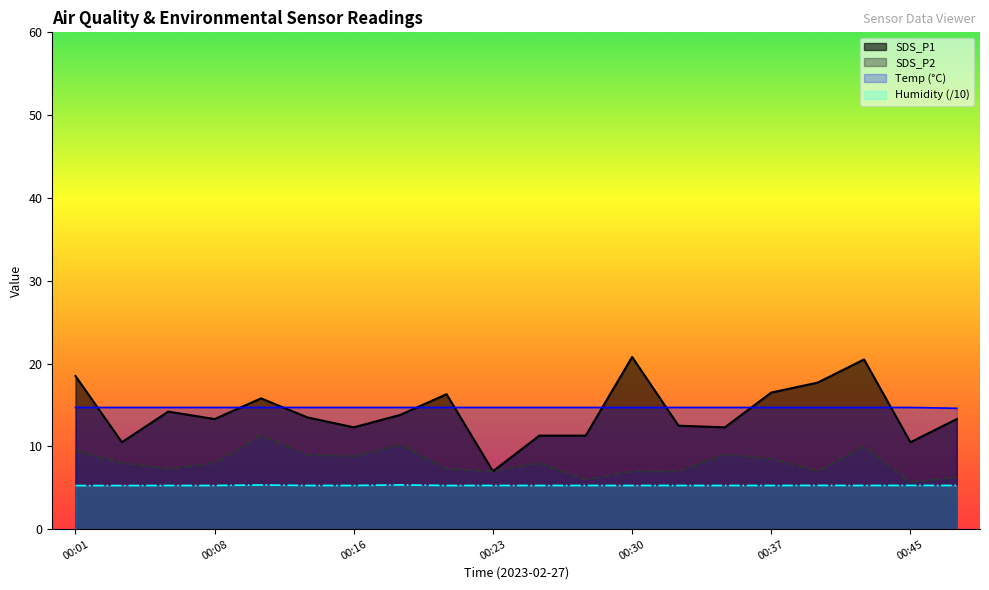

At which label does SDS_P1 reach its peak?

00:30